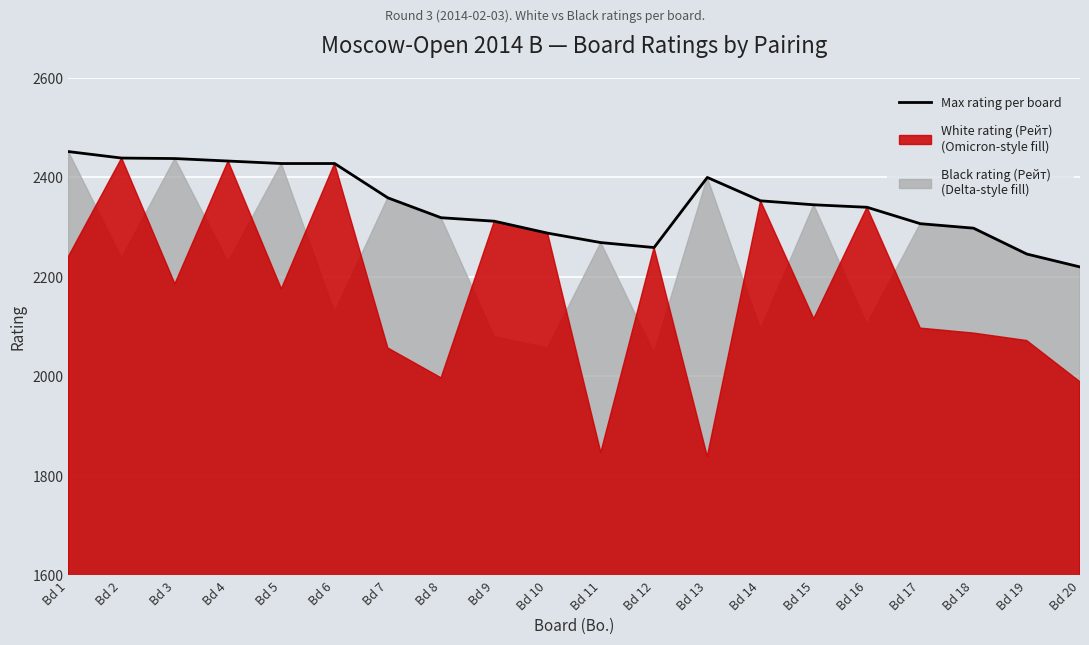

True or false: the data shows 2340 at Bd 16.

True